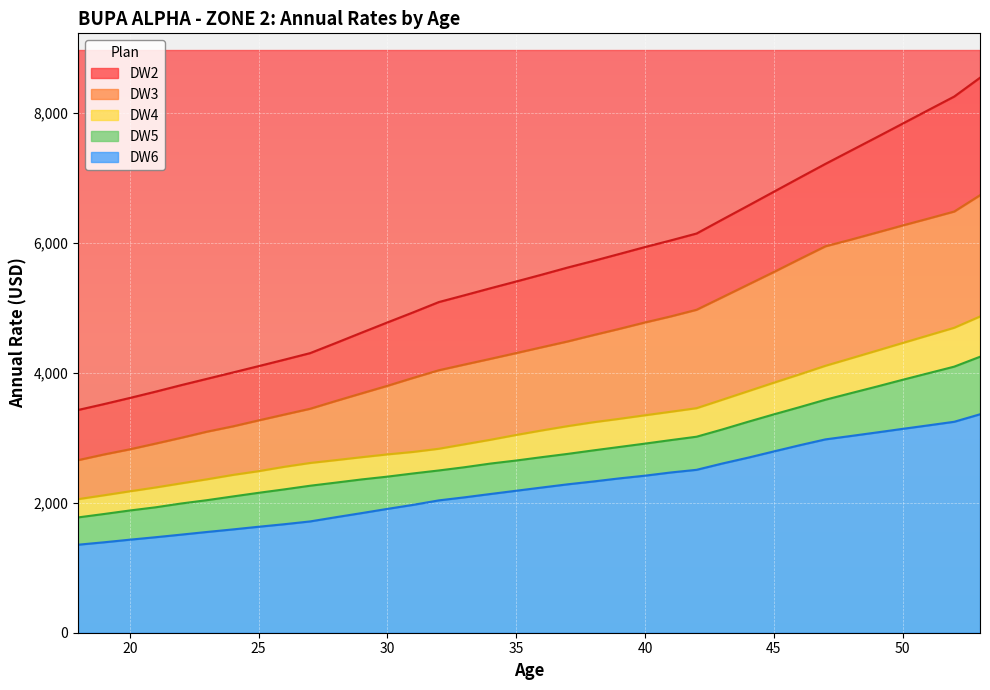

What value does the DW2 series have at 20, to the nearest 50?

3600